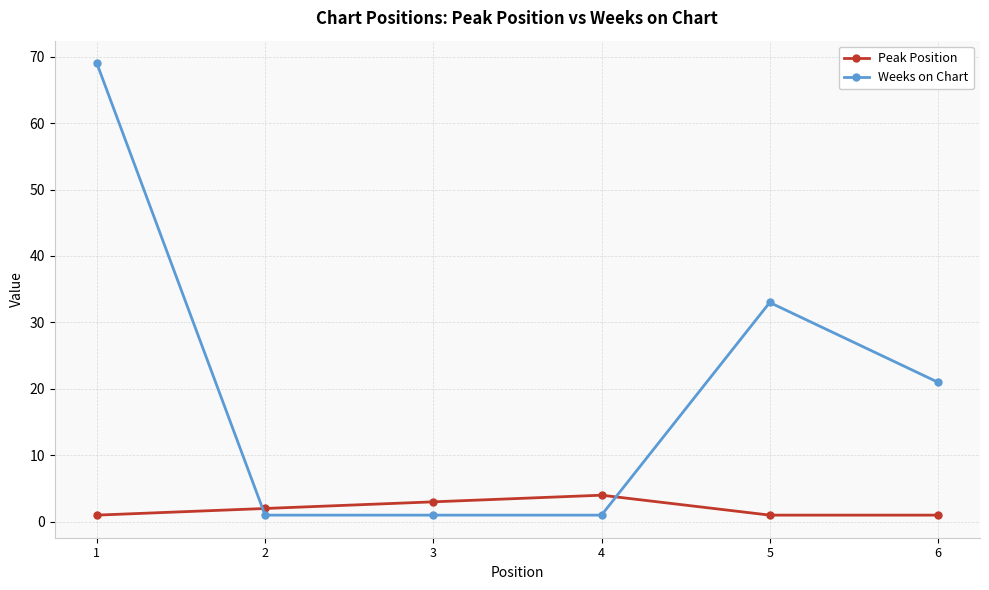

True or false: Weeks on Chart has more than 2 points higher than both neighbors.

False